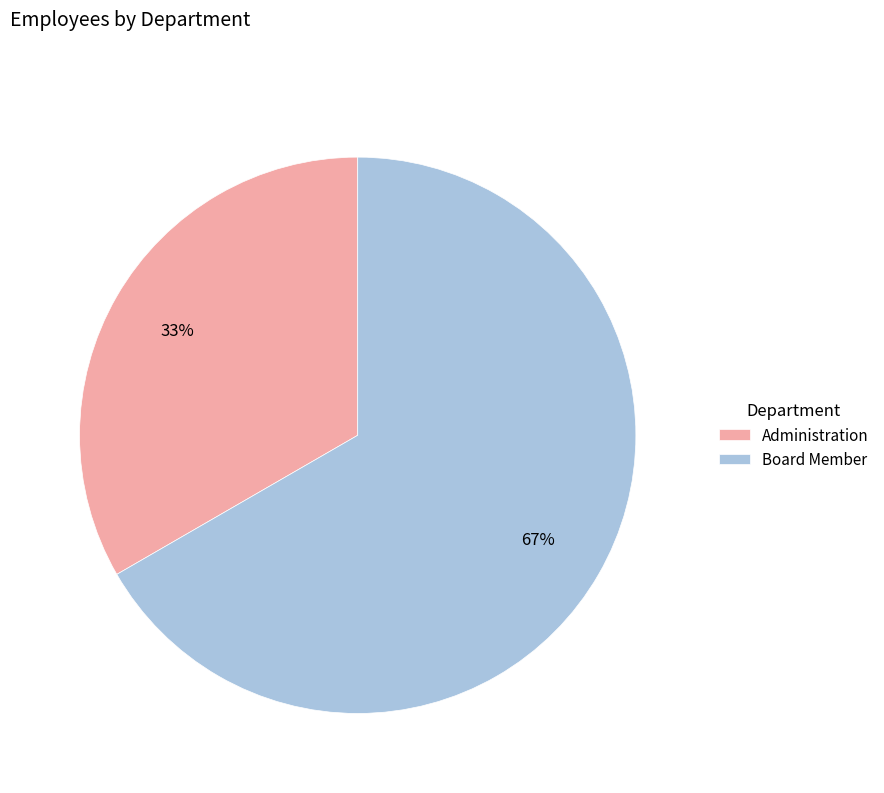

Which has a higher value, Administration or Board Member?

Board Member